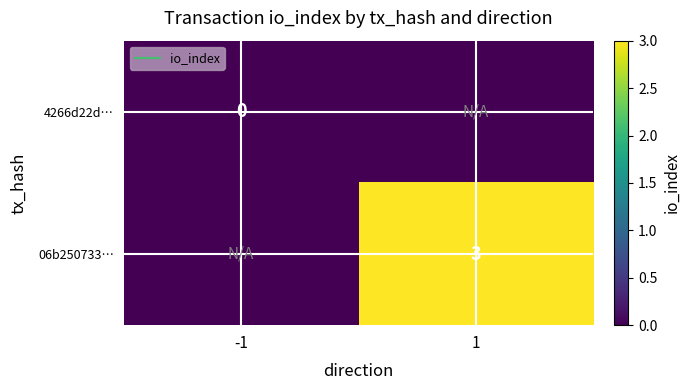

At which label is 4266d22d… closest to 0?

-1